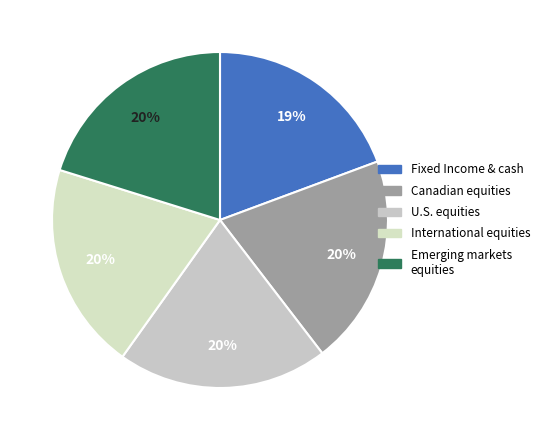

Count the number of slices in the pie.

5